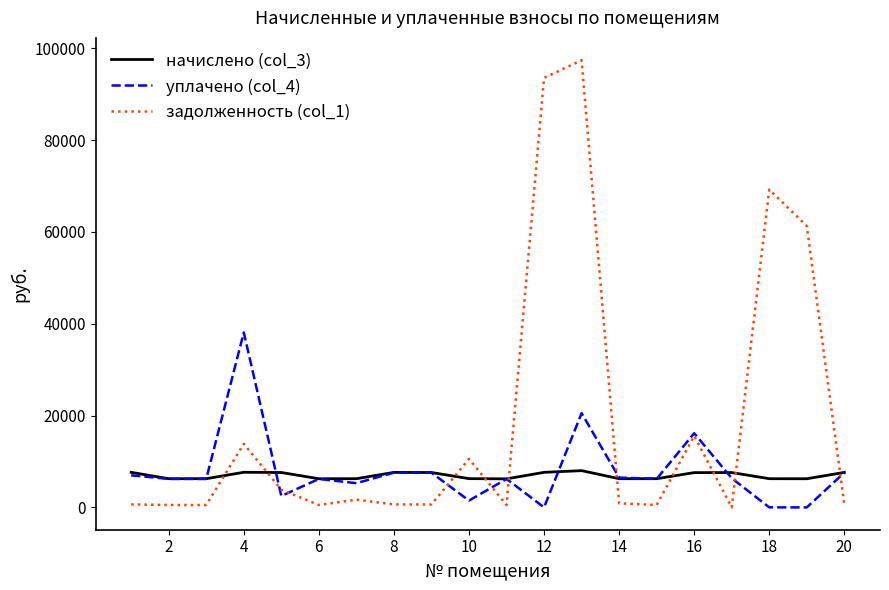

How many interior local peaks does the начислено (col_3) series have?

4